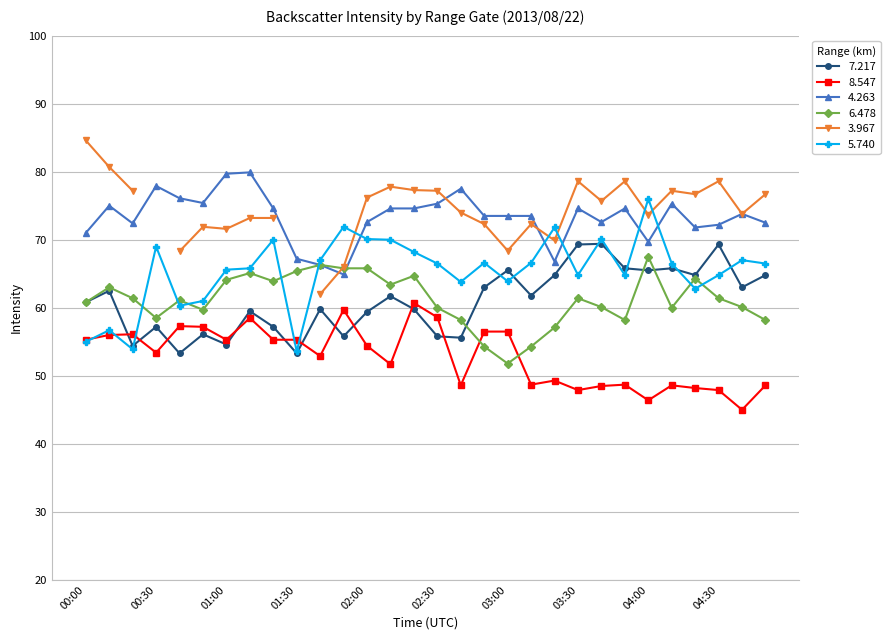

The 6.478 series shows 65.4 at 01:30. True or false?

True